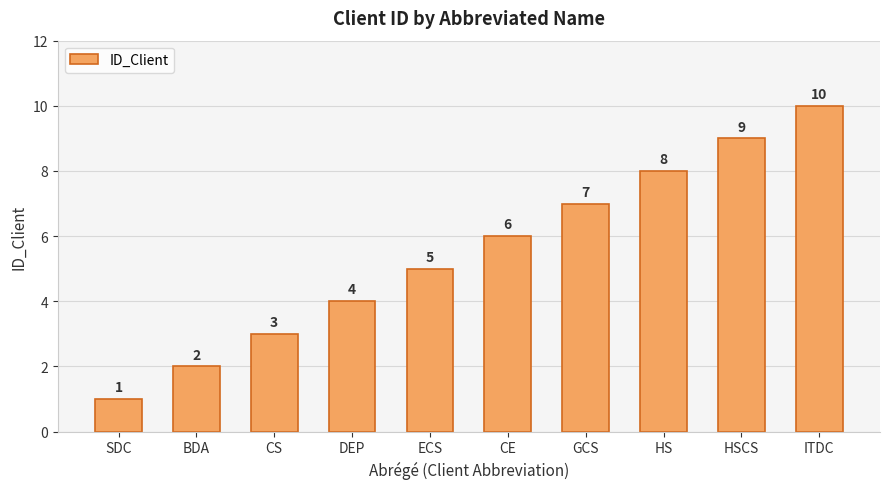

Count the values in the range 3 to 8.

6